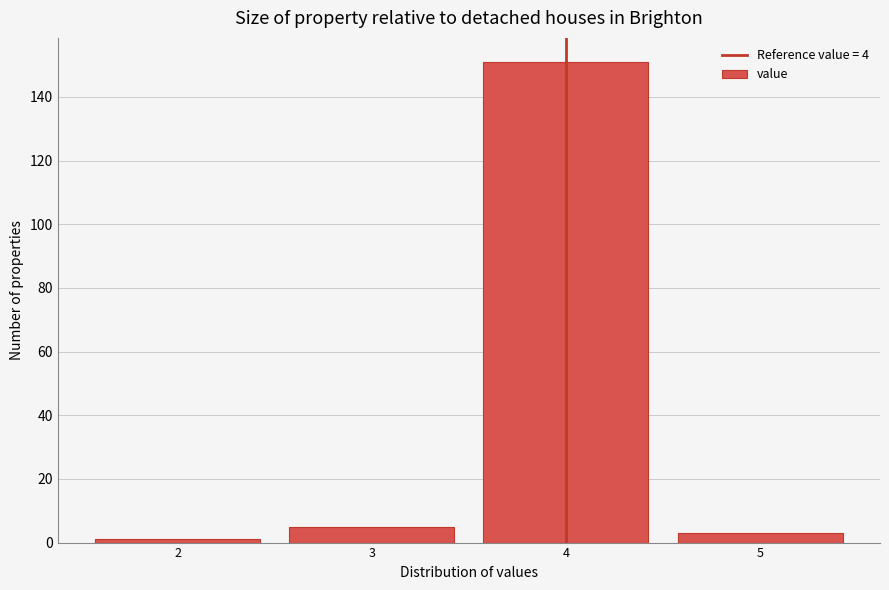

Reading left to right, list every bar in this chart as the range it spans on the x-axis followed by its height. The values are not printed on the chart, so give them approximately, as read against the axis.

1.5 to 2.5: under 2
2.5 to 3.5: 6
3.5 to 4.5: 152
4.5 to 5.5: 4